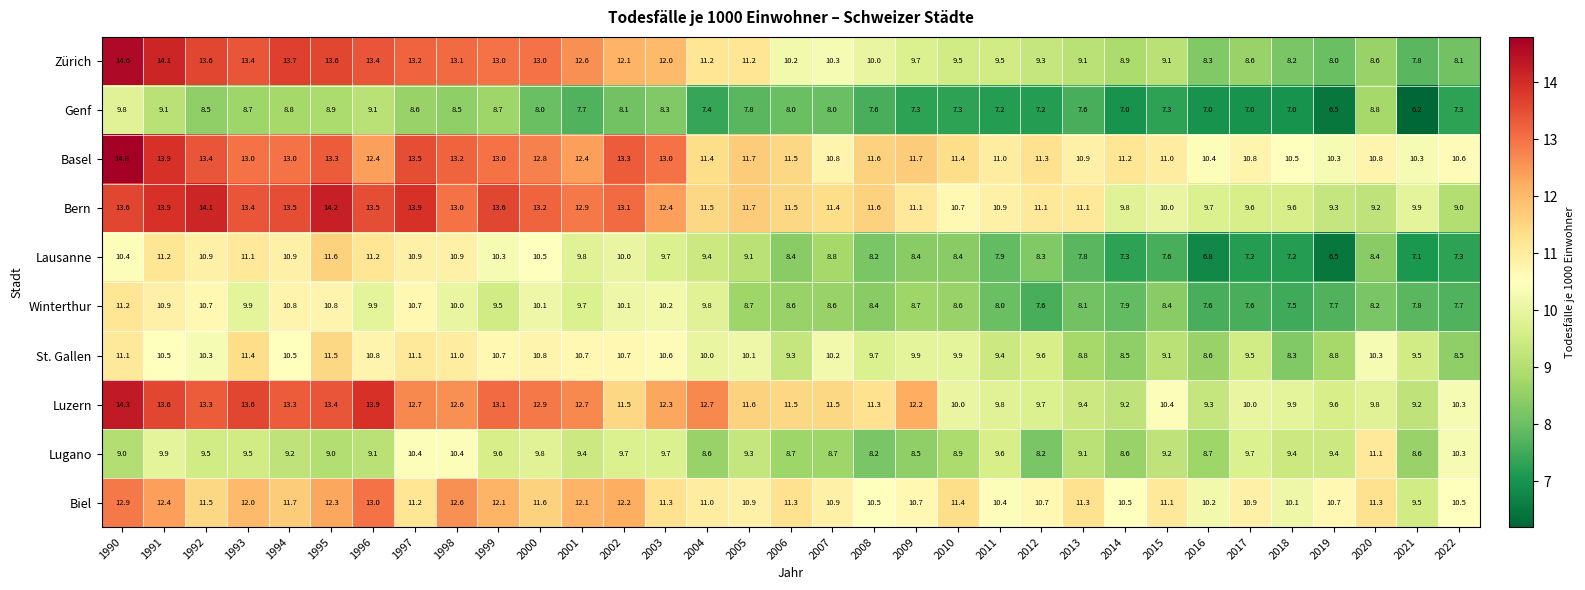

The Genf series shows 8.8 at 1994. True or false?

True